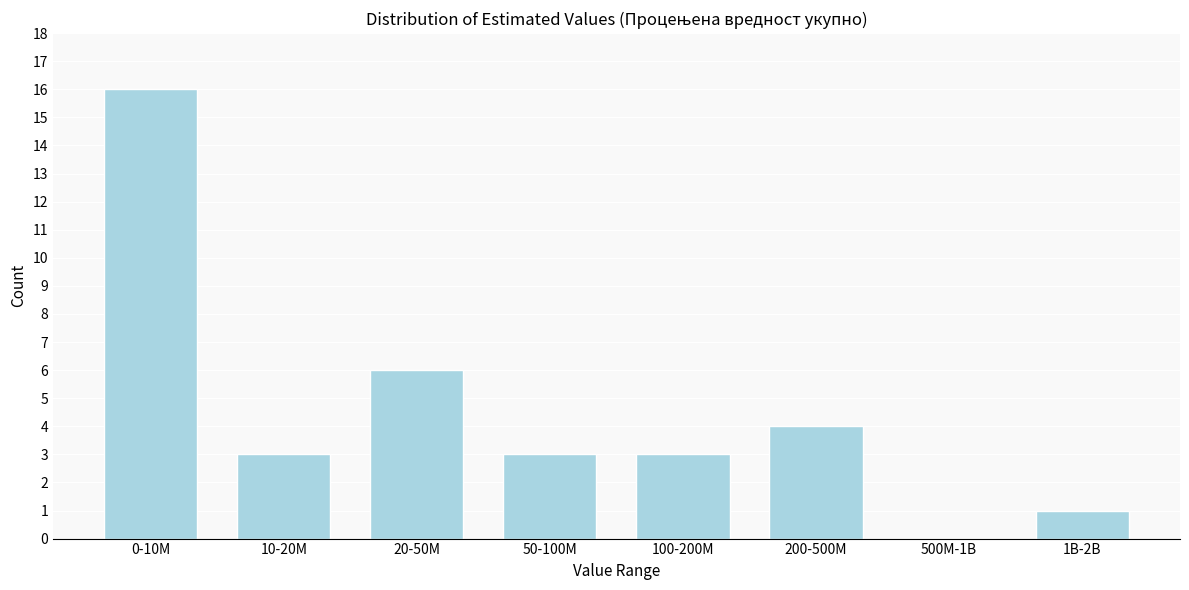

Reading left to right, what are all the values shown in this chart?

0-10M=16	10-20M=3	20-50M=6	50-100M=3	100-200M=3	200-500M=4	500M-1B=0	1B-2B=1